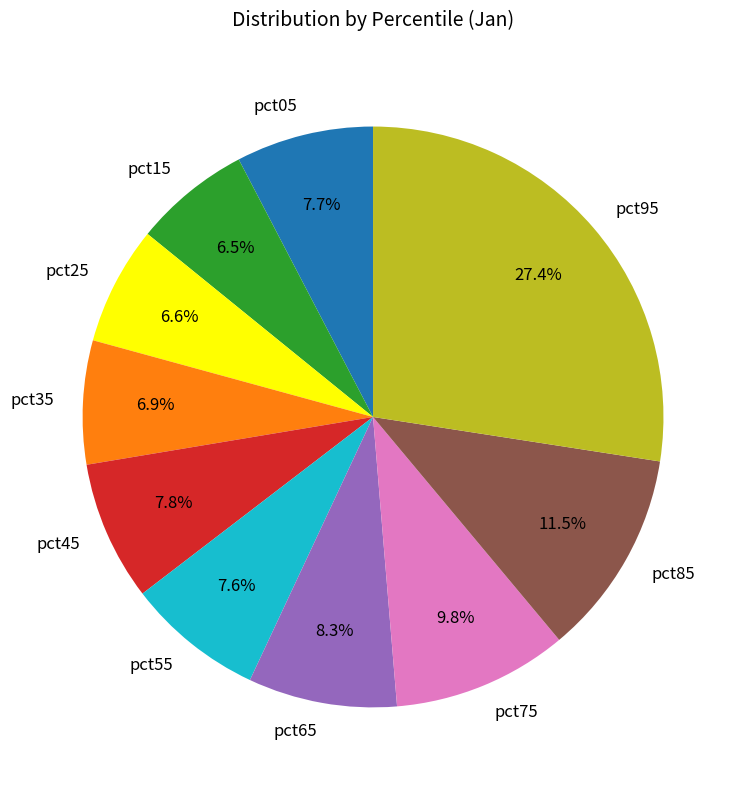

Is there any slice that represents more than half of the pie?

No